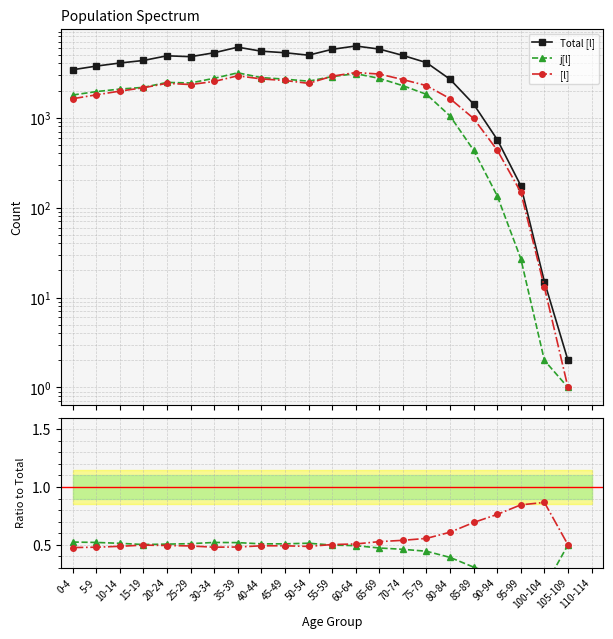

Count the [l] values in the range 0 to 1.

22